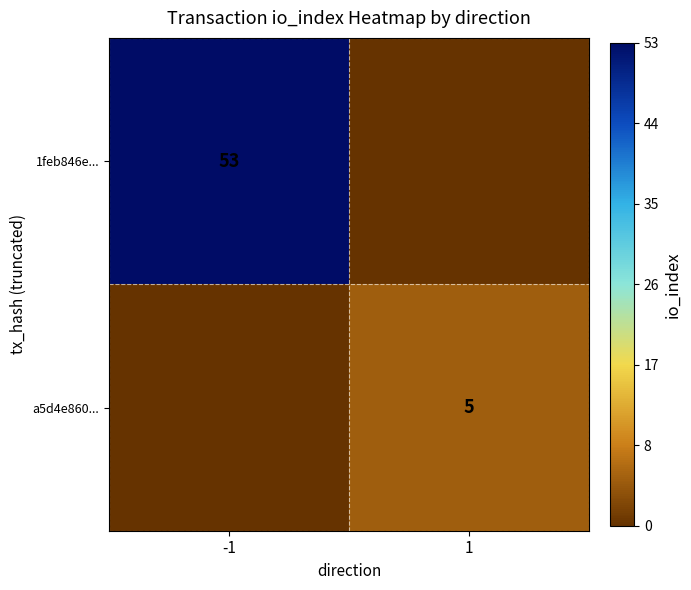

What is the difference between the highest and lowest values at 1?

5